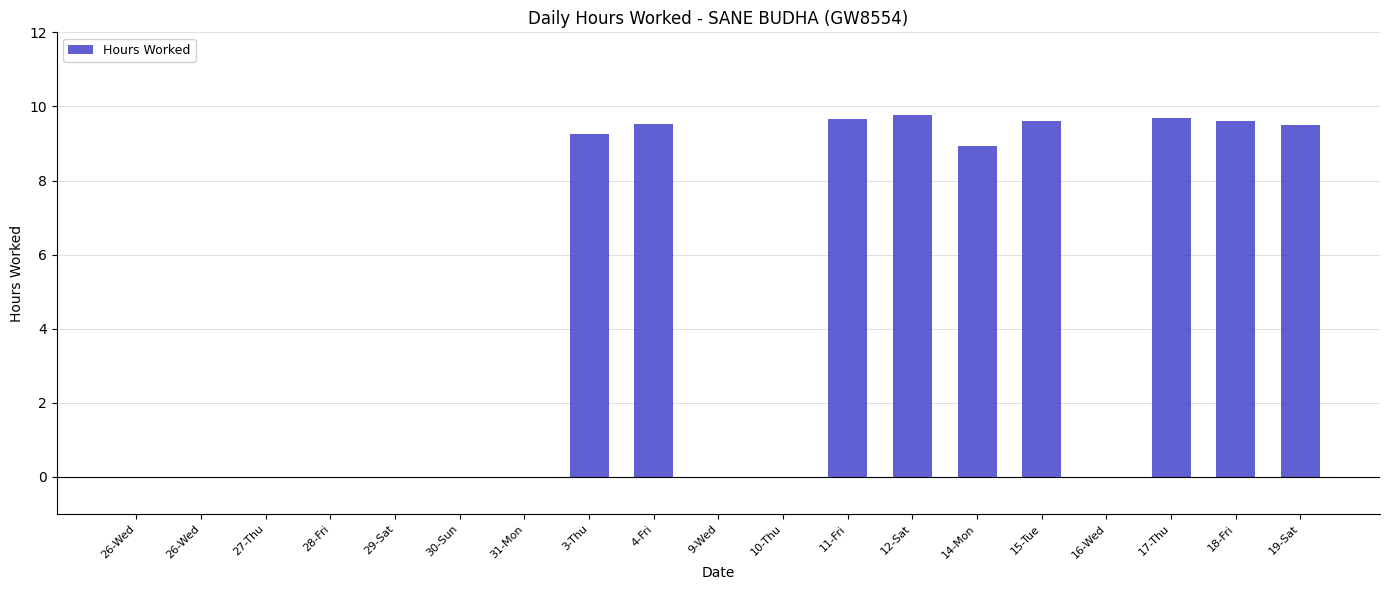

Are the bars horizontal?

No